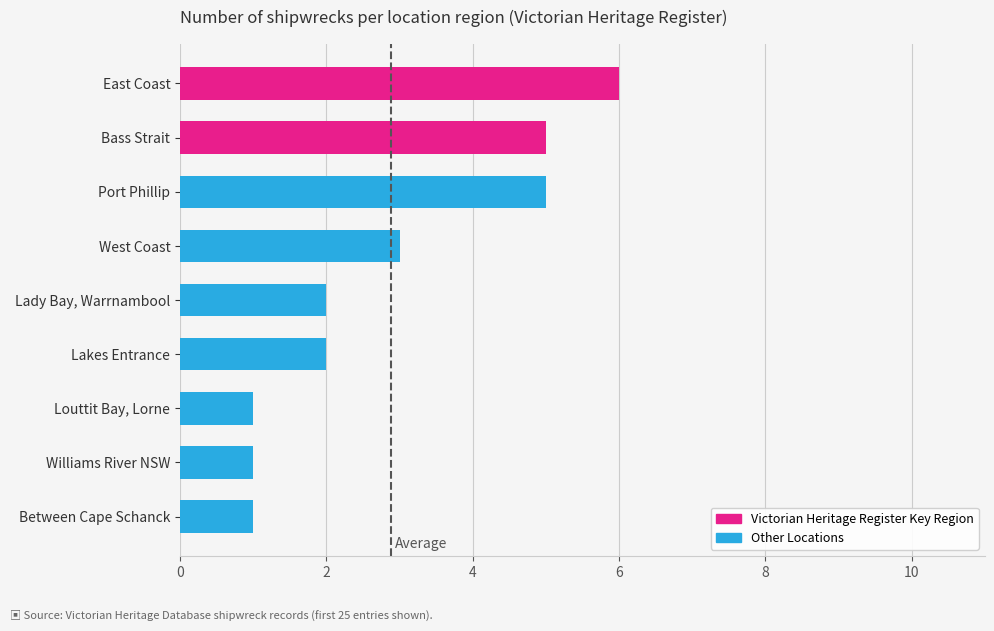

How many bars are there in total?

9